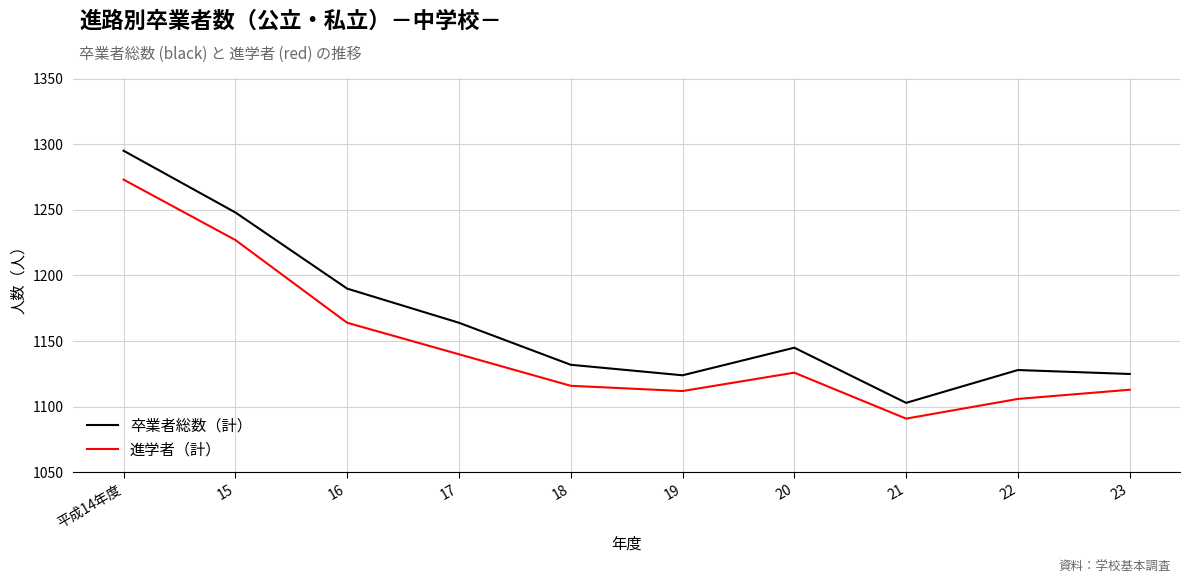

Which label corresponds to the largest value in the chart?

平成14年度